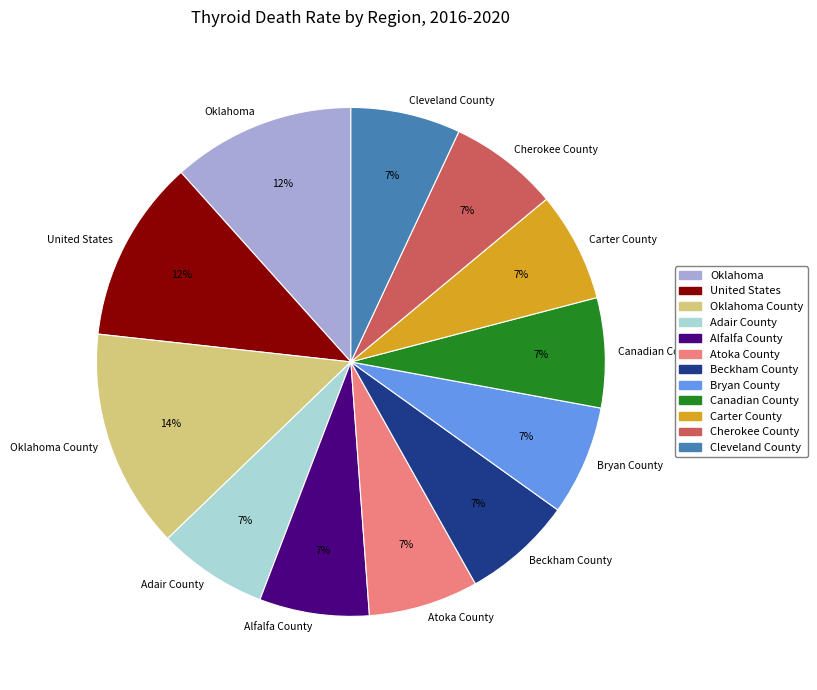

Which category has the biggest portion of the pie?

Oklahoma County